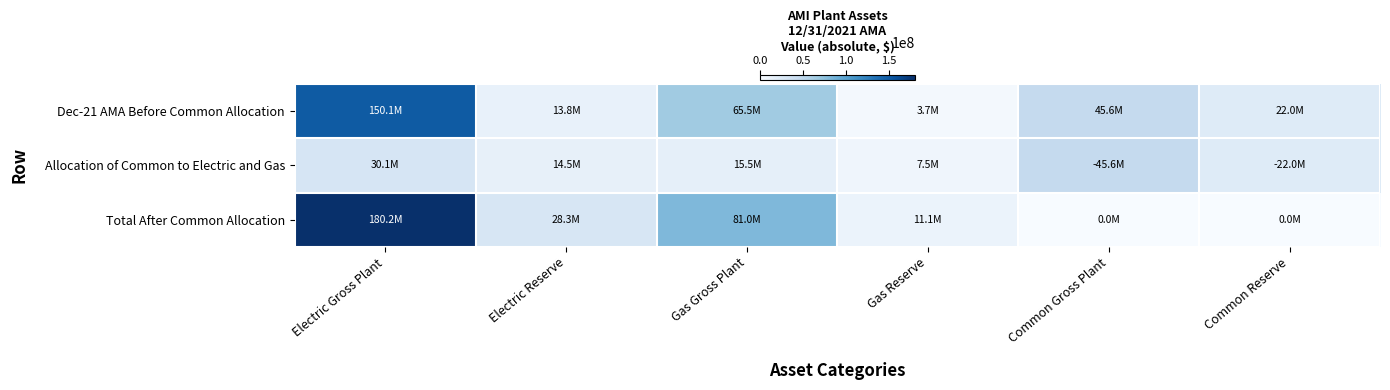

What is the greatest value displayed?

180169191.7